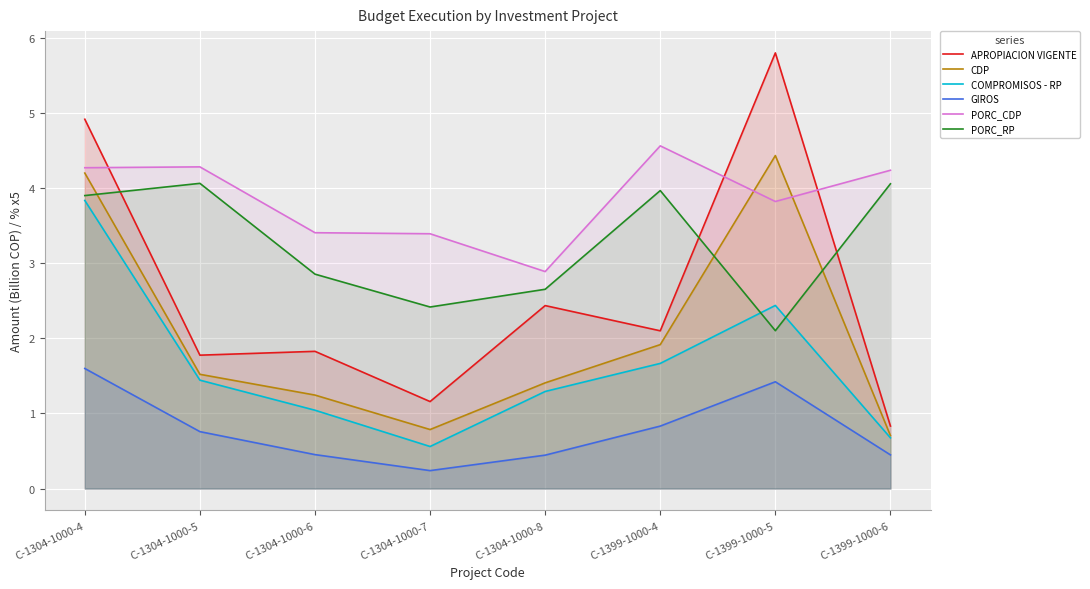

What is the difference between the APROPIACION VIGENTE values at C-1399-1000-5 and C-1304-1000-5?

4.0